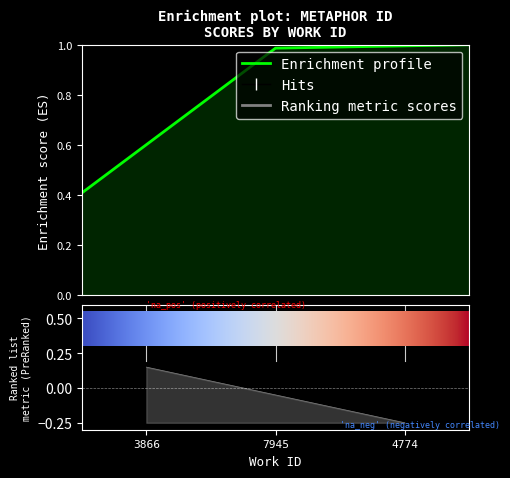

Rank the categories by value from highest to lowest.

4774, 7945, 3866